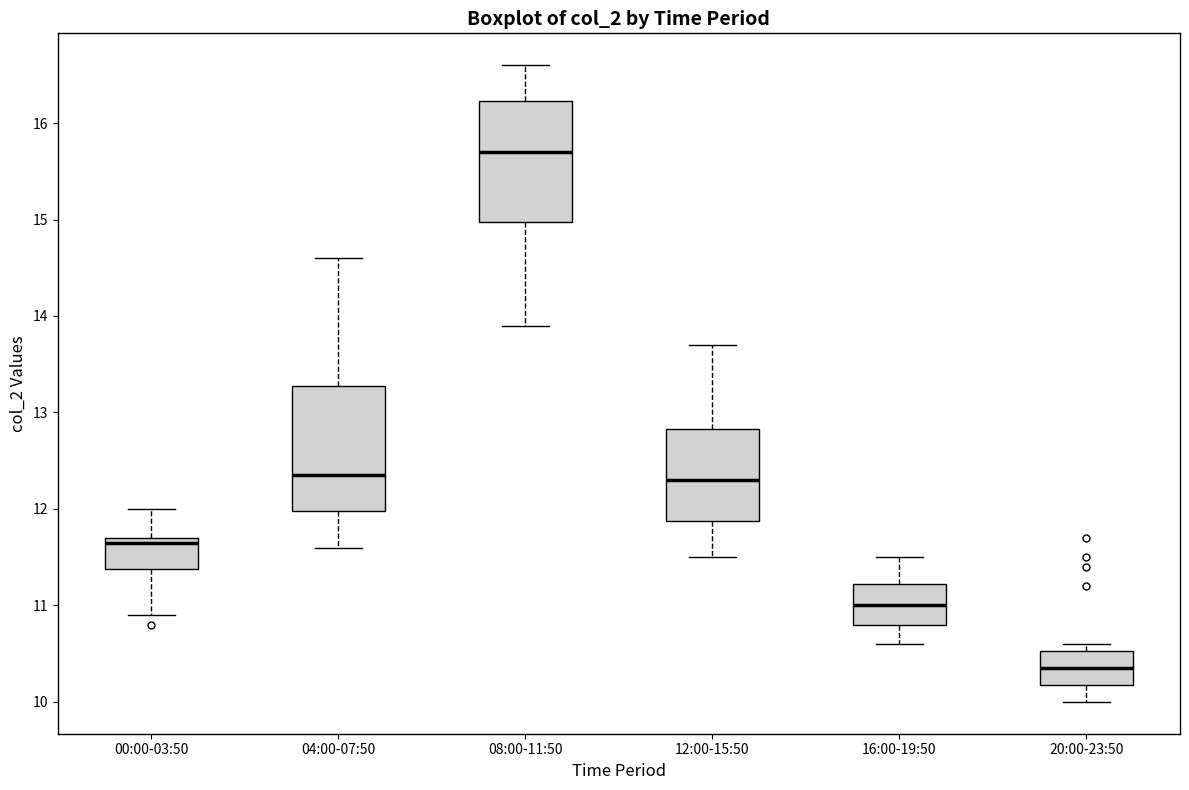

Reading left to right, read every box against the y-axis: the position of its median line, the range the box covers, and the ends of its whiskers. The values are not printed on the chart, so give them approximately, as read against the axis.

00:00-03:50: median 11.7 (just below the box's upper edge), box 11.4 to 11.7, whiskers 10.9 to 12.0
04:00-07:50: median 12.4, box 12.0 to 13.3, whiskers 11.6 to 14.6
08:00-11:50: median 15.7, box 15.0 to 16.2, whiskers 13.9 to 16.6
12:00-15:50: median 12.3, box 11.9 to 12.8, whiskers 11.5 to 13.7
16:00-19:50: median 11.0, box 10.8 to 11.2, whiskers 10.6 to 11.5
20:00-23:50: median 10.4, box 10.2 to 10.5, whiskers 10.0 to 10.6